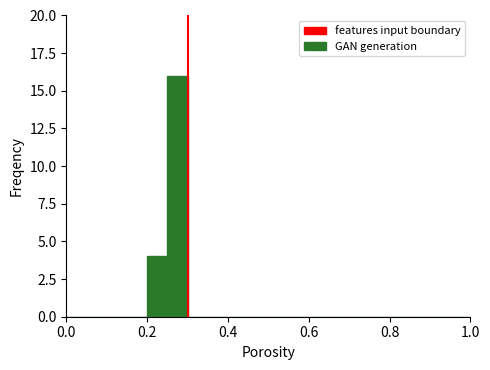

Reading left to right, extract all data points from this chart.

0	0	0	0	4	16	0	0	0	0	0	0	0	0	0	0	0	0	0	0